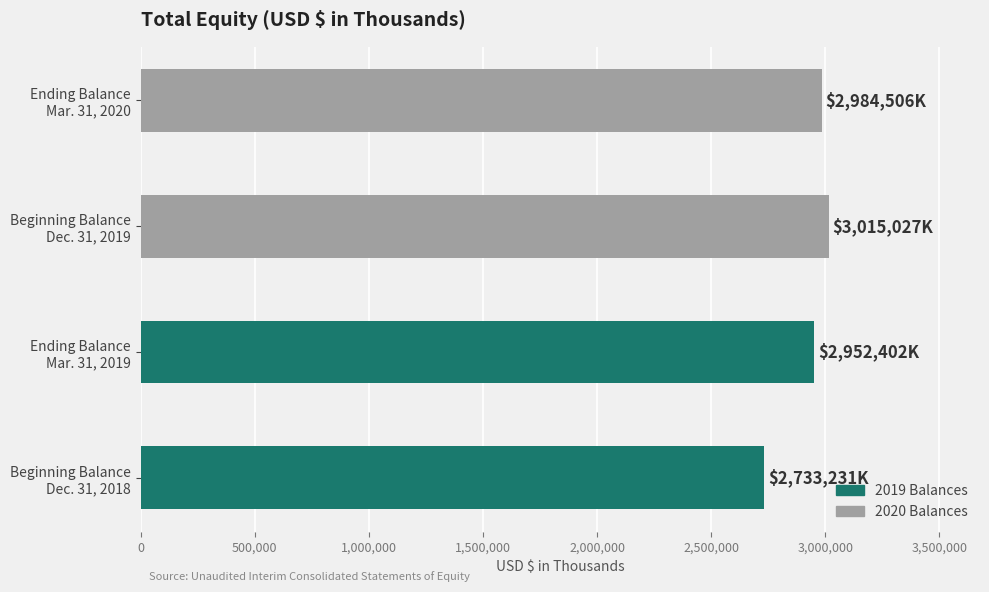

What is the average value?

2921292